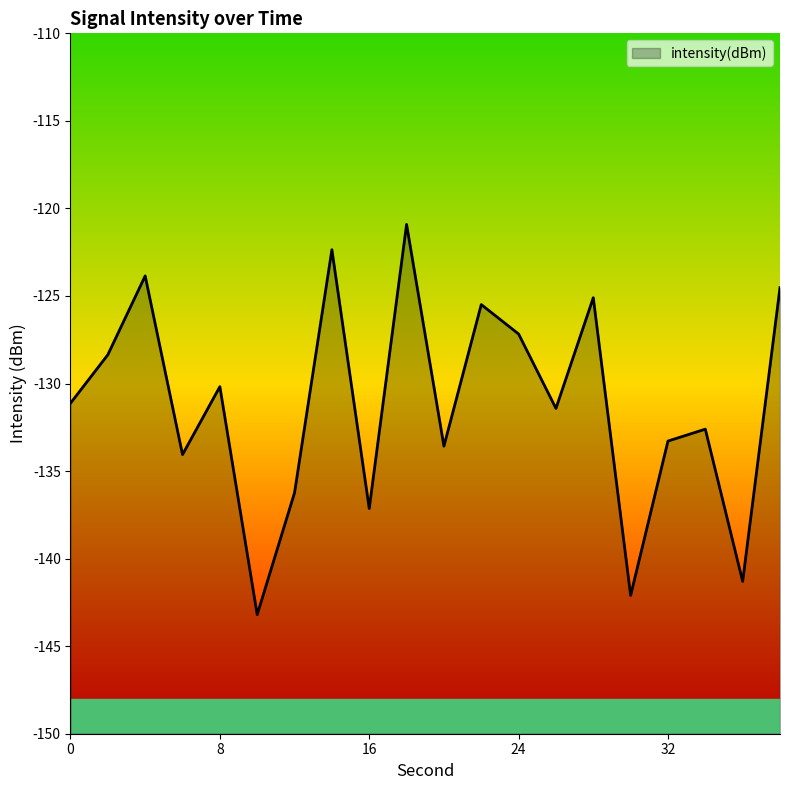

At which category does the data reach its first local peak?

4